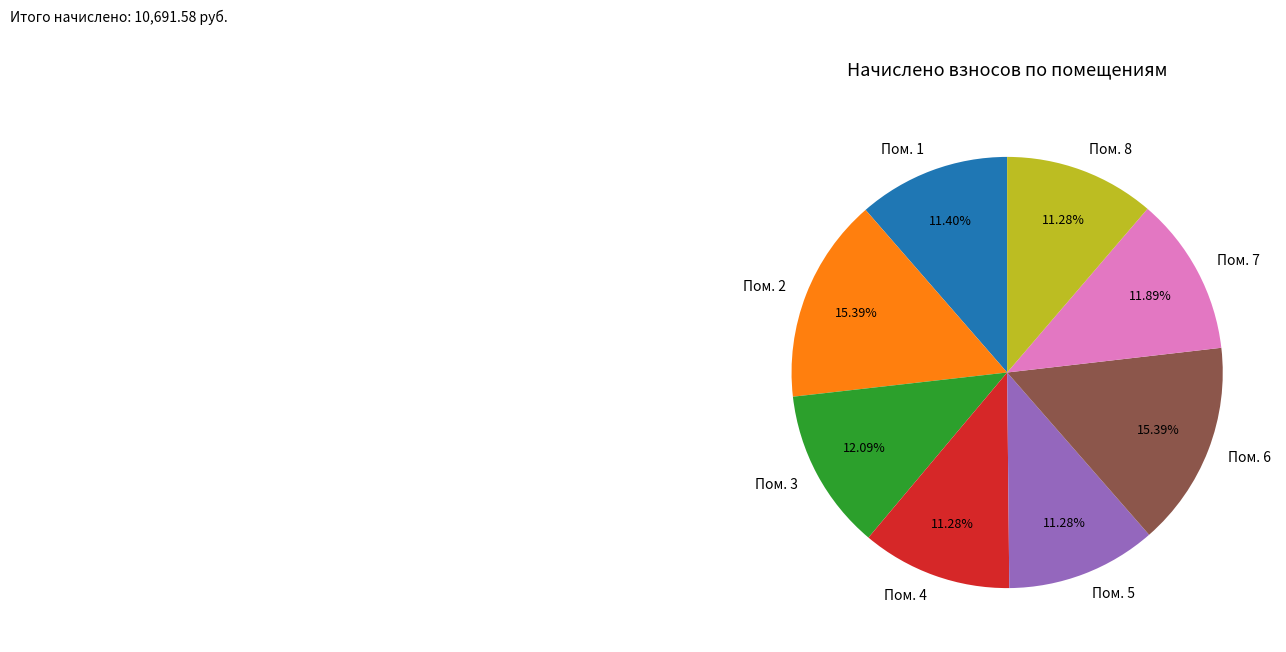

Does Пом. 1 represent more than half of the total?

No